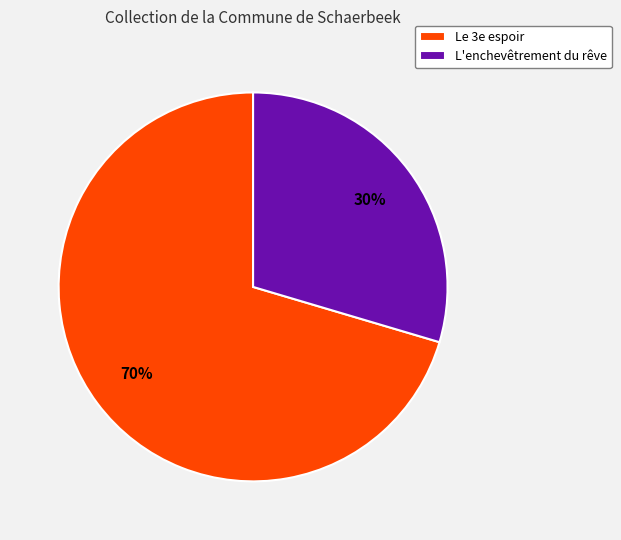

How many segments does this pie chart have?

2